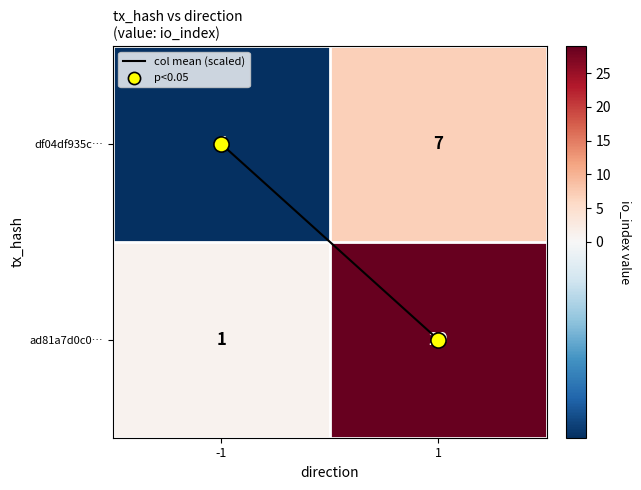

Count the number of categories in the chart.

2